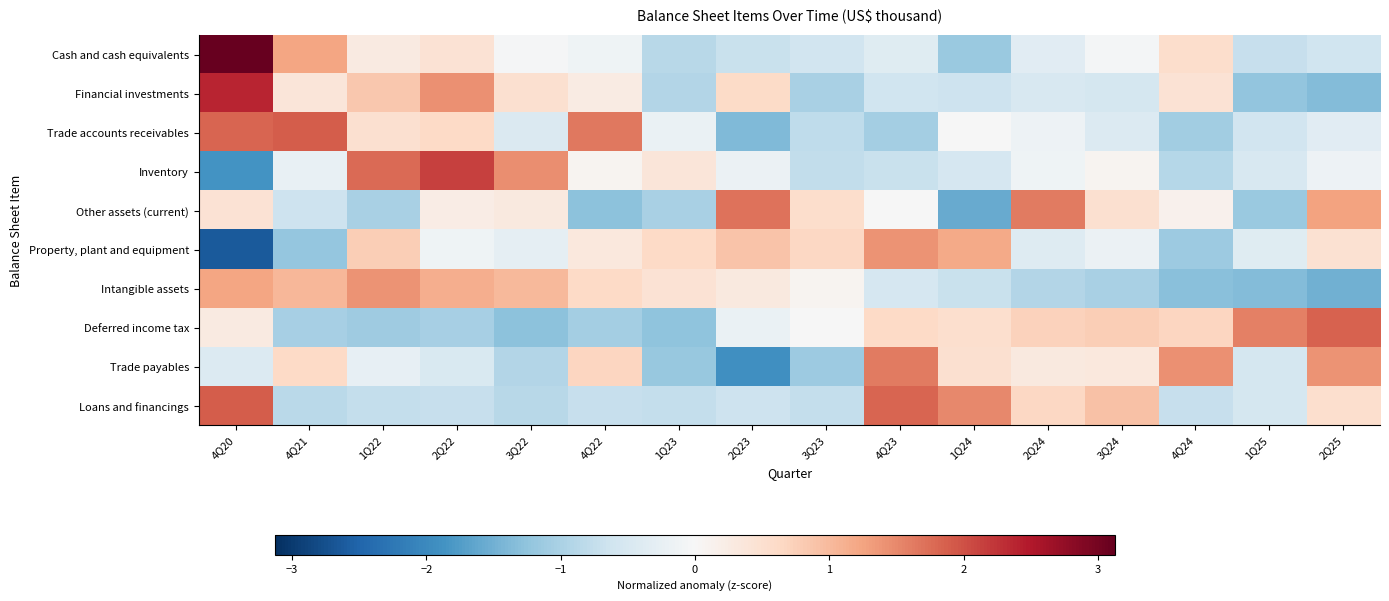

Count the number of categories in the chart.

16